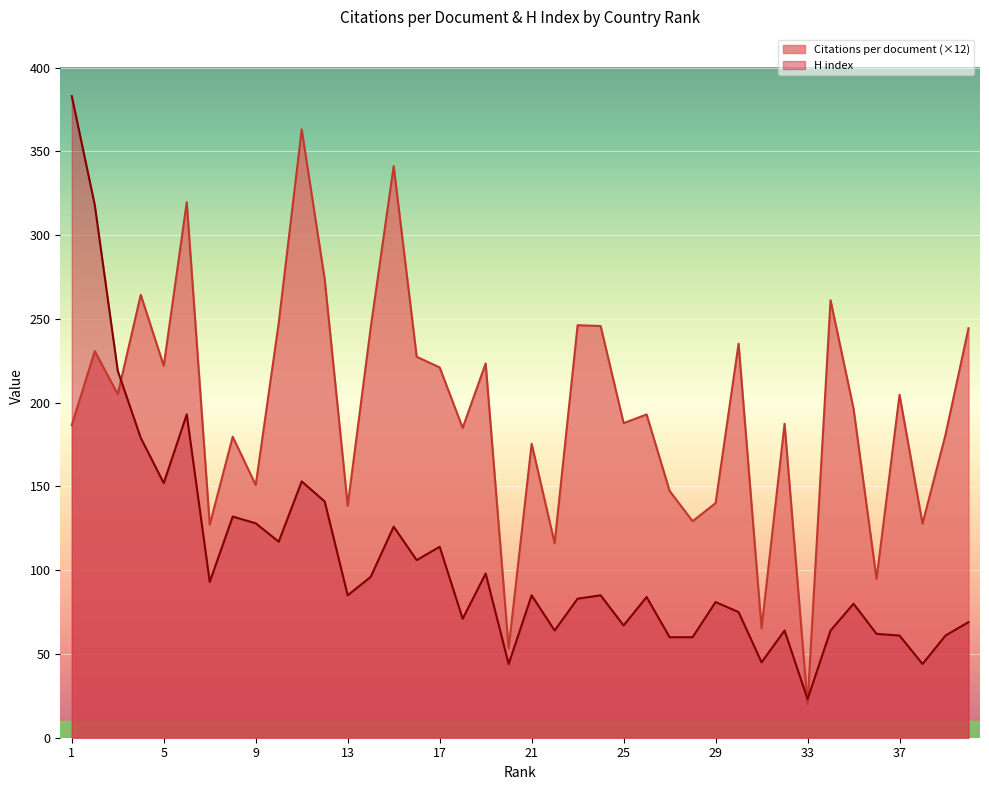

Reading left to right, what are all the values shown in this chart?

Citations per document: 1=186.6	2=230.8	3=205.1	4=264.4	5=222.0	6=319.7	7=127.2	8=179.6	9=150.8	10=247.6	11=363.1	12=273.6	13=138.5	14=244.7	15=341.2	16=227.4	17=221.0	18=184.9	19=223.4	20=53.3	21=175.4	22=116.2	23=246.2	24=245.8	25=187.8	26=193.0	27=147.4	28=129.2	29=140.0	30=235.2	31=65.3	32=187.4	33=20.0	34=261.1	35=196.4	36=94.8	37=204.7	38=127.8	39=180.8	40=244.4
H index: 1=383.0	2=318.0	3=219.0	4=179.0	5=152.0	6=193.0	7=93.0	8=132.0	9=128.0	10=117.0	11=153.0	12=141.0	13=85.0	14=96.0	15=126.0	16=106.0	17=114.0	18=71.0	19=98.0	20=44.0	21=85.0	22=64.0	23=83.0	24=85.0	25=67.0	26=84.0	27=60.0	28=60.0	29=81.0	30=75.0	31=45.0	32=64.0	33=23.0	34=64.0	35=80.0	36=62.0	37=61.0	38=44.0	39=61.0	40=69.0